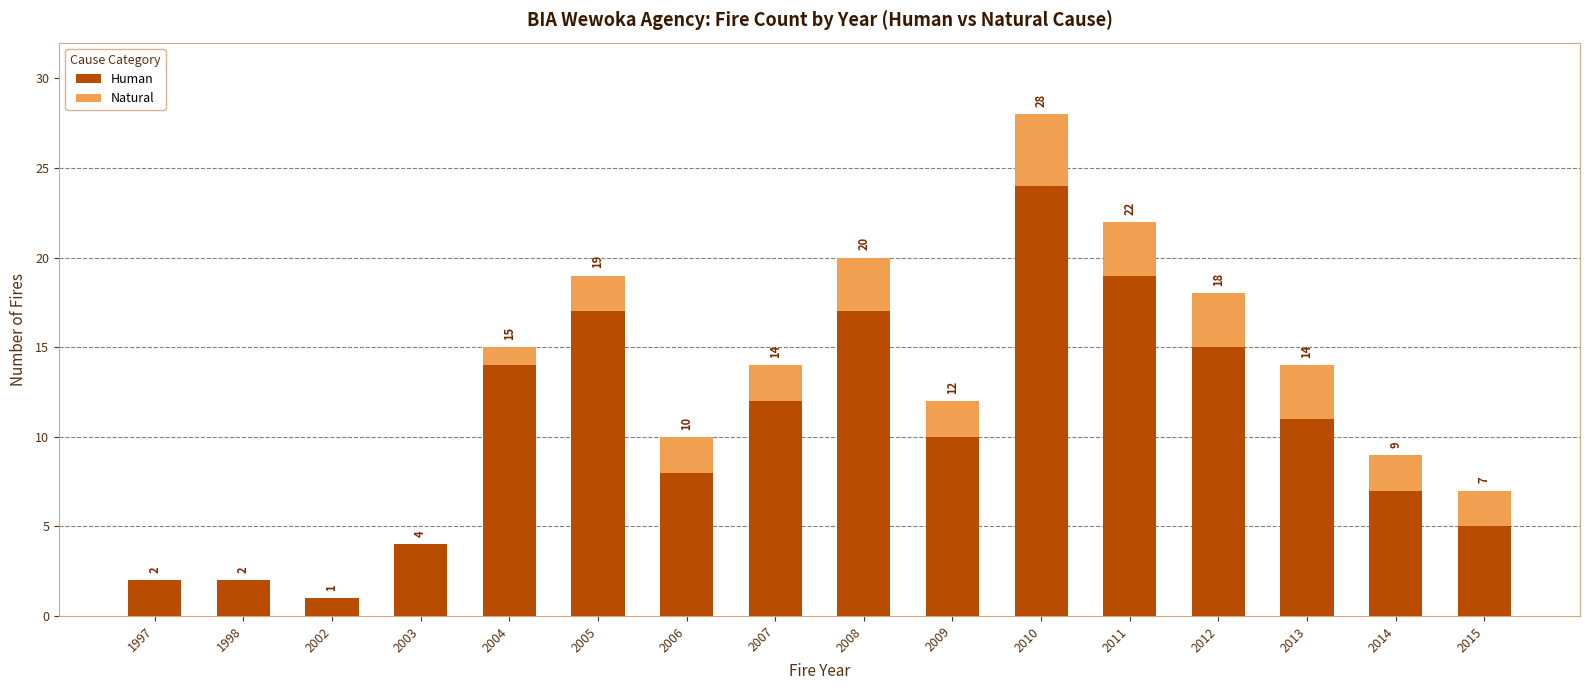

The value of Human at 1998 is 1. True or false?

False